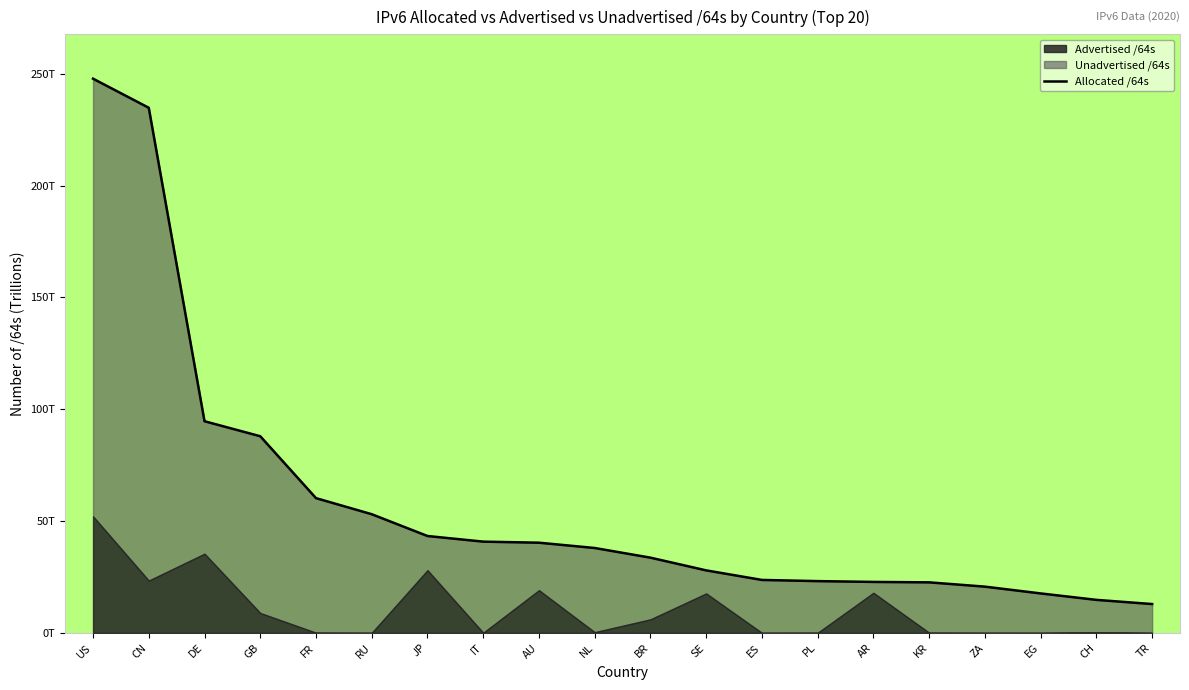

What is the smallest value displayed?

12.9